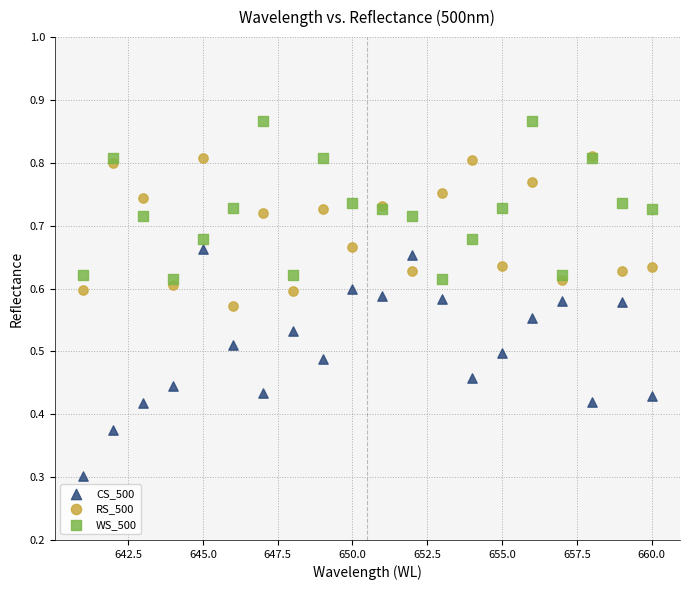

Across all series, what Y value is closest to 0?

0.3